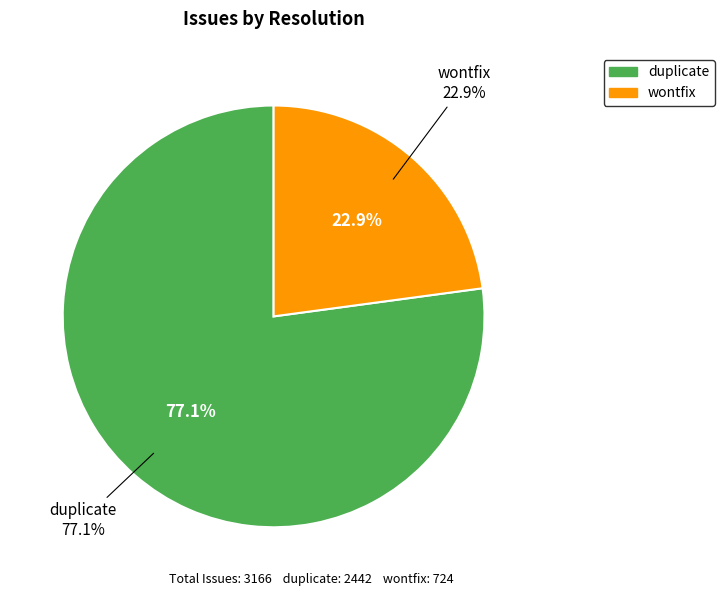

Is duplicate the majority of the pie?

Yes